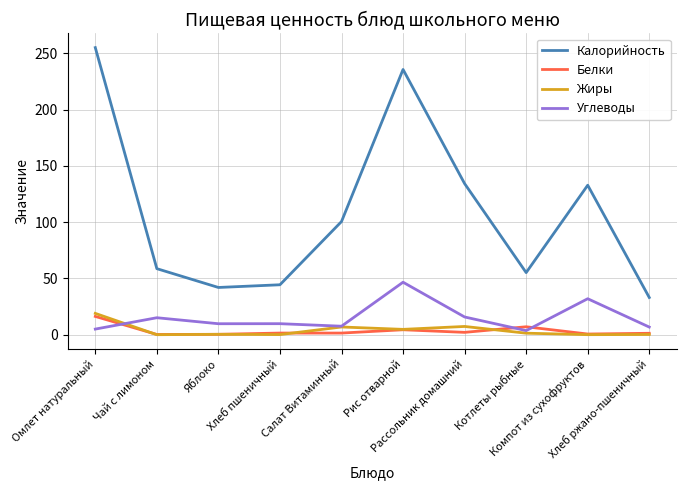

Which series has the largest total across all categories?

Калорийность